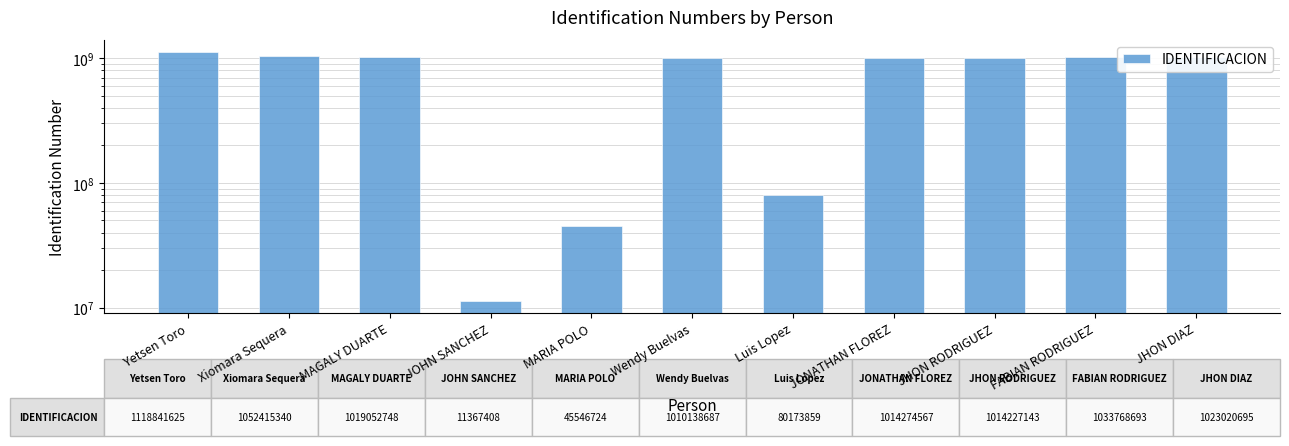

How many data points are above 1014274567?

5